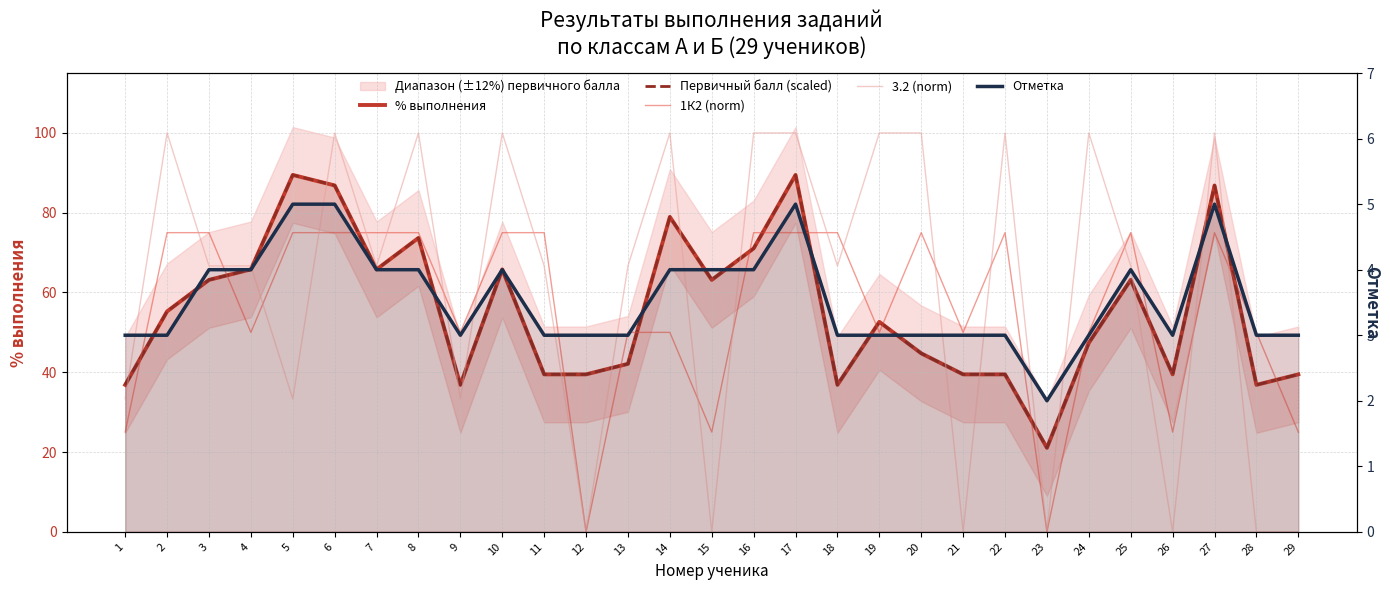

Rank the categories by Первичный балл (scaled) value from lowest to highest.

23, 1, 9, 18, 28, 11, 12, 21, 22, 26, 29, 13, 20, 24, 19, 2, 3, 15, 25, 4, 7, 10, 16, 8, 14, 6, 27, 5, 17